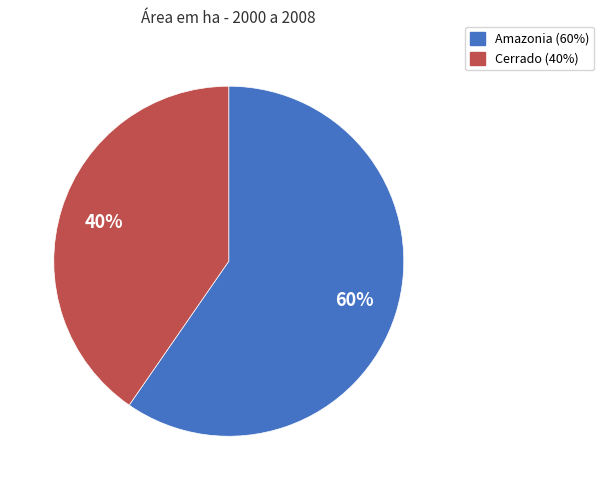

The Amazonia slice represents 60% of the pie. True or false?

True